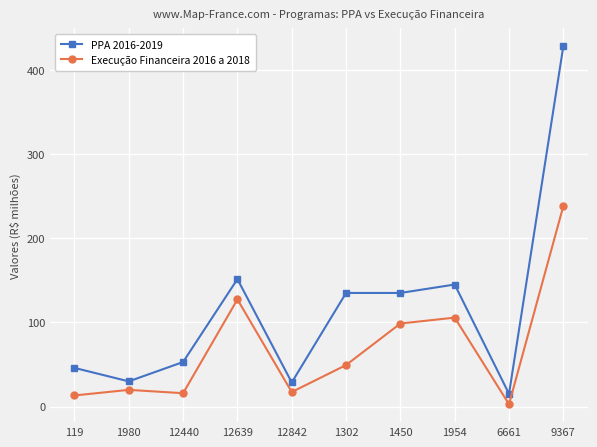

At which label is PPA 2016-2019 closest to 221?

12639